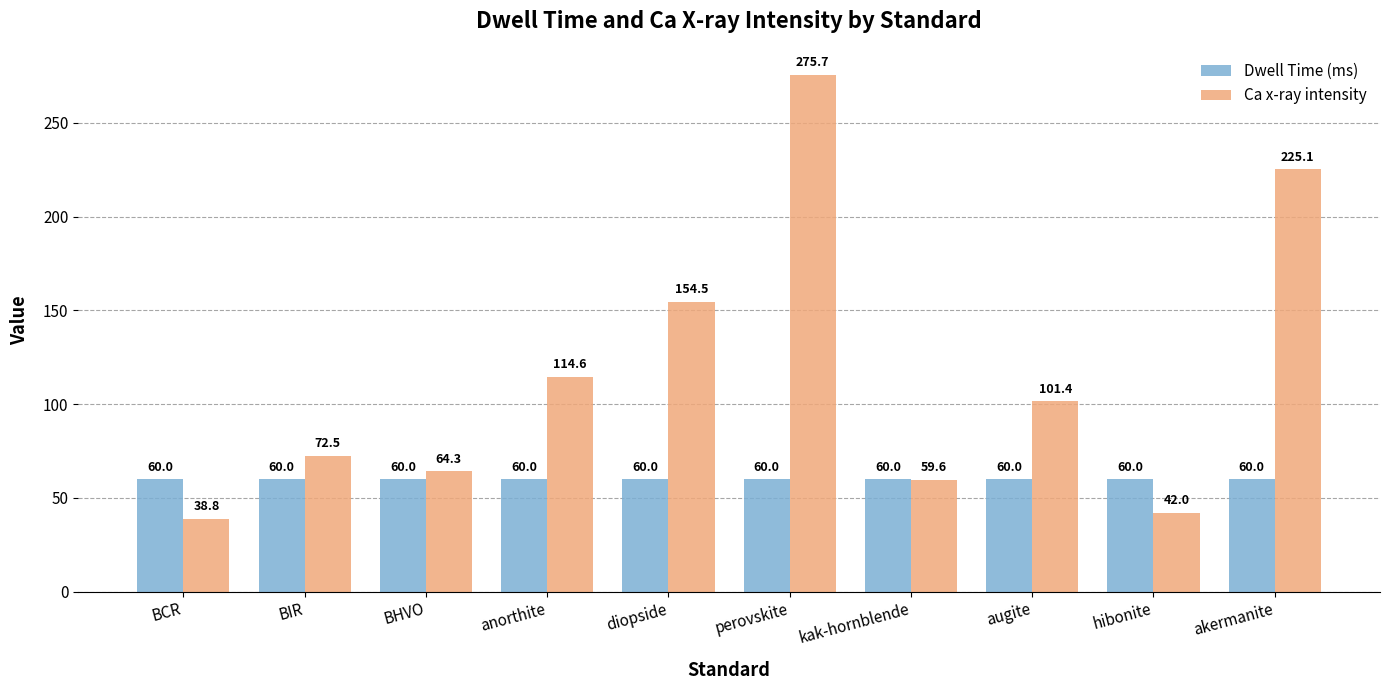

Reading right to left, transcribe all the data shown in this chart.

Dwell Time (ms): akermanite=60.0	hibonite=60.0	augite=60.0	kak-hornblende=60.0	perovskite=60.0	diopside=60.0	anorthite=60.0	BHVO=60.0	BIR=60.0	BCR=60.0
Ca x-ray intensity: akermanite=225.1	hibonite=42.0	augite=101.4	kak-hornblende=59.6	perovskite=275.7	diopside=154.5	anorthite=114.6	BHVO=64.3	BIR=72.5	BCR=38.8